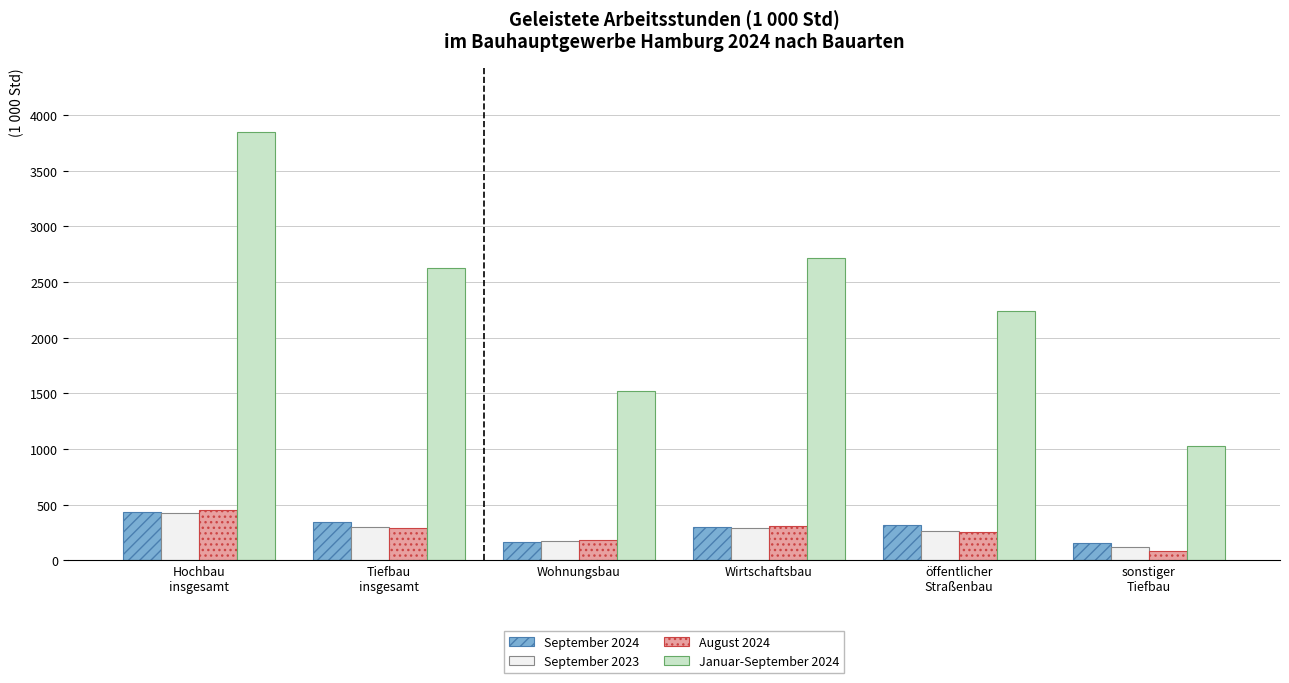

Is it true that August 2024 equals 184.2 at Wohnungsbau?

True